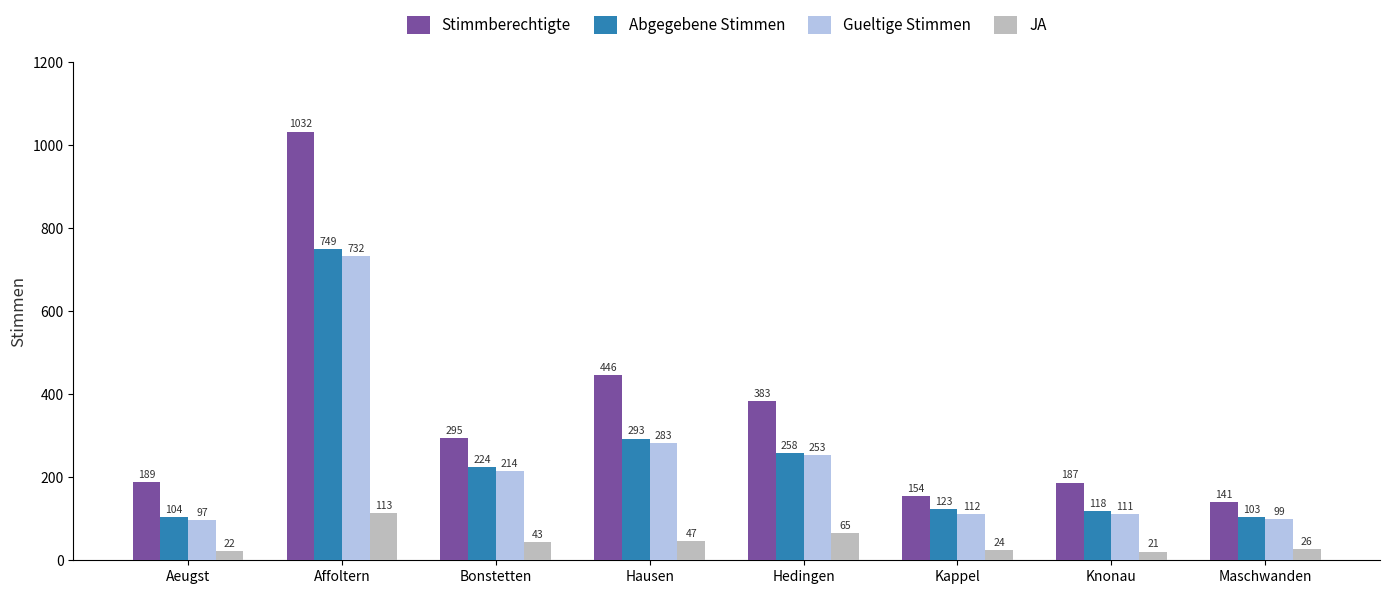

Is the value of Gueltige Stimmen at Aeugst greater than the value of JA at Knonau?

Yes